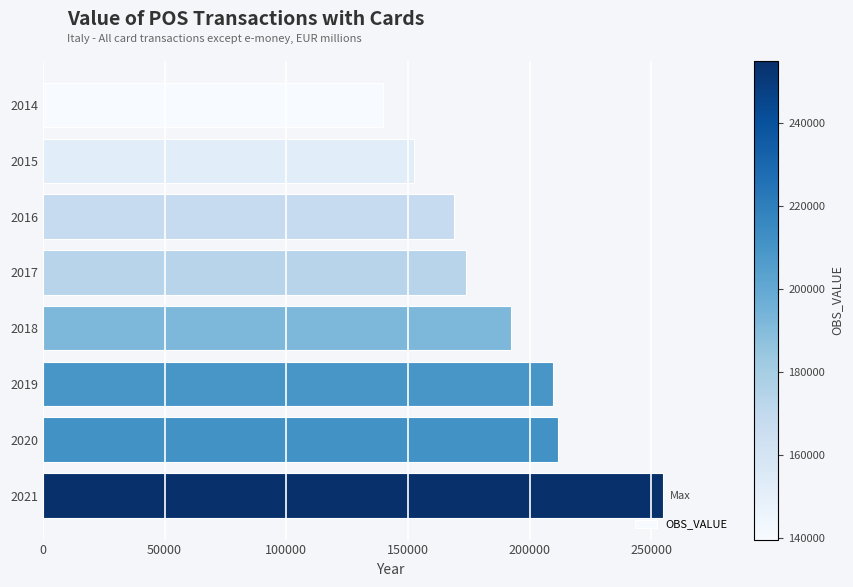

Does the chart contain any negative values?

No